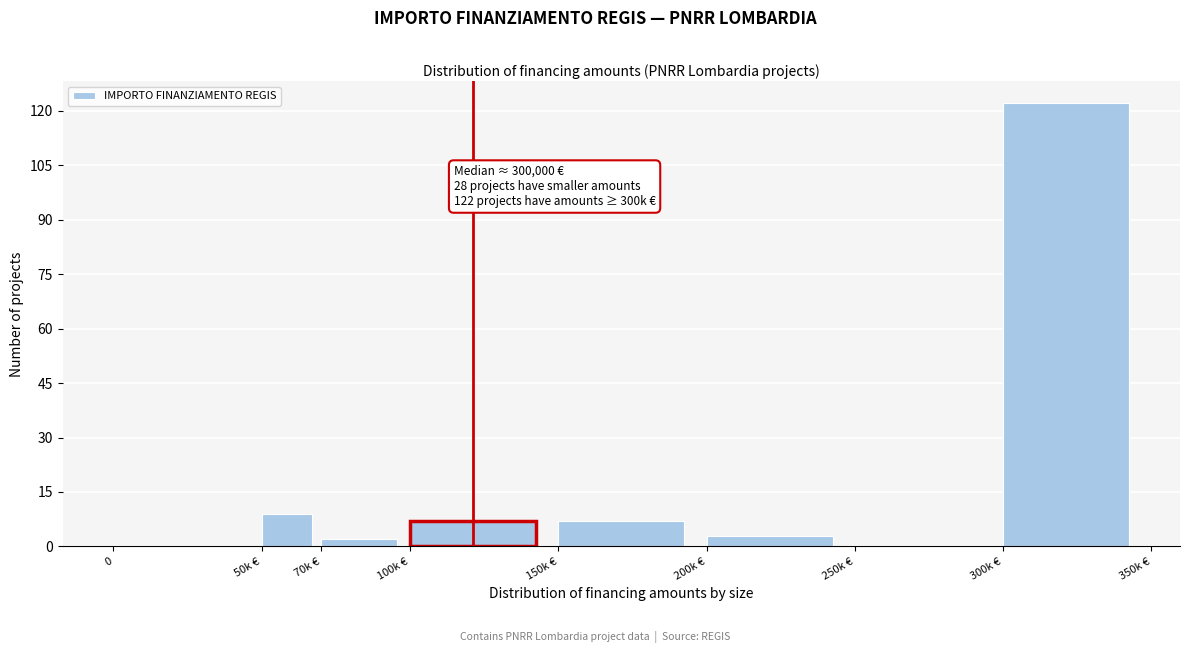

Reading right to left, transcribe all the data shown in this chart.

300k €=122	250k €=0	200k €=3	150k €=7	100k €=7	70k €=2	50k €=9	0=0